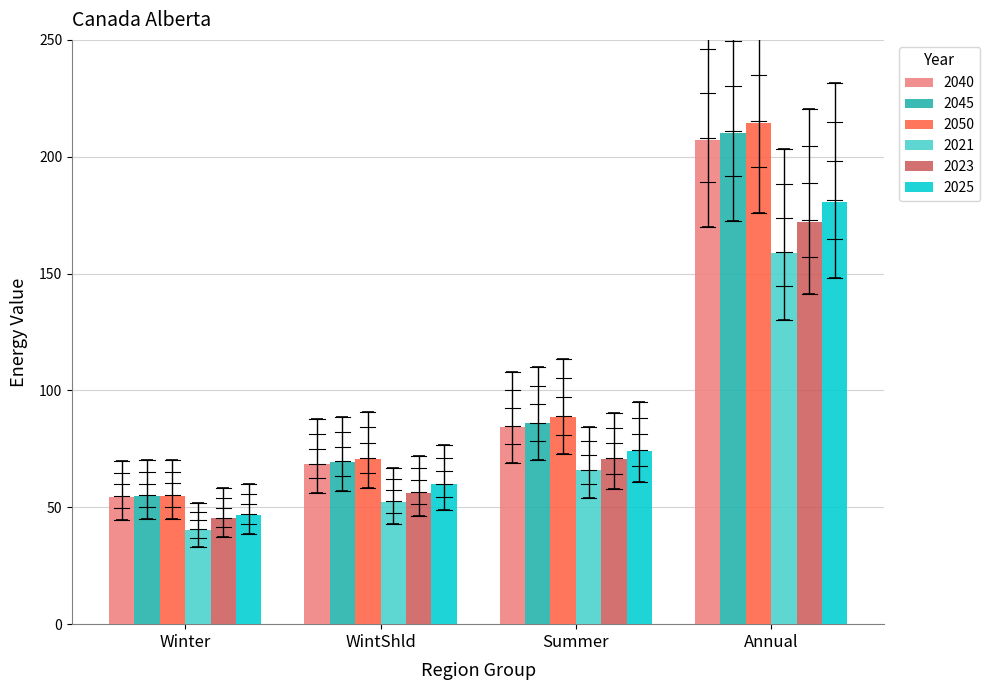

Is it true that 2023 equals 56.2 at WintShld?

True